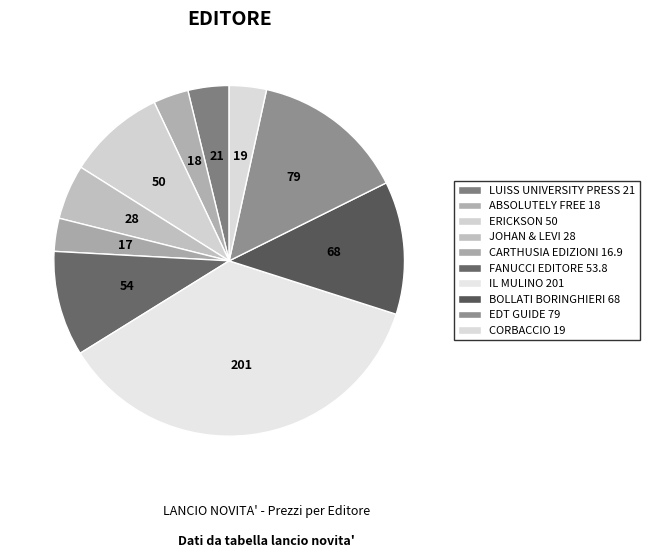

Count the number of slices in the pie.

10